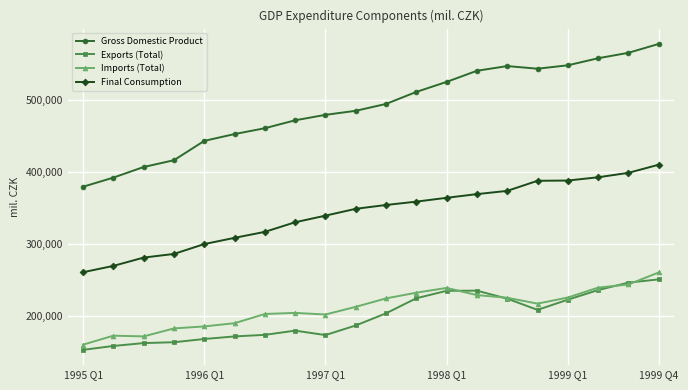

True or false: Gross Domestic Product and Exports (Total) cross at least once.

False